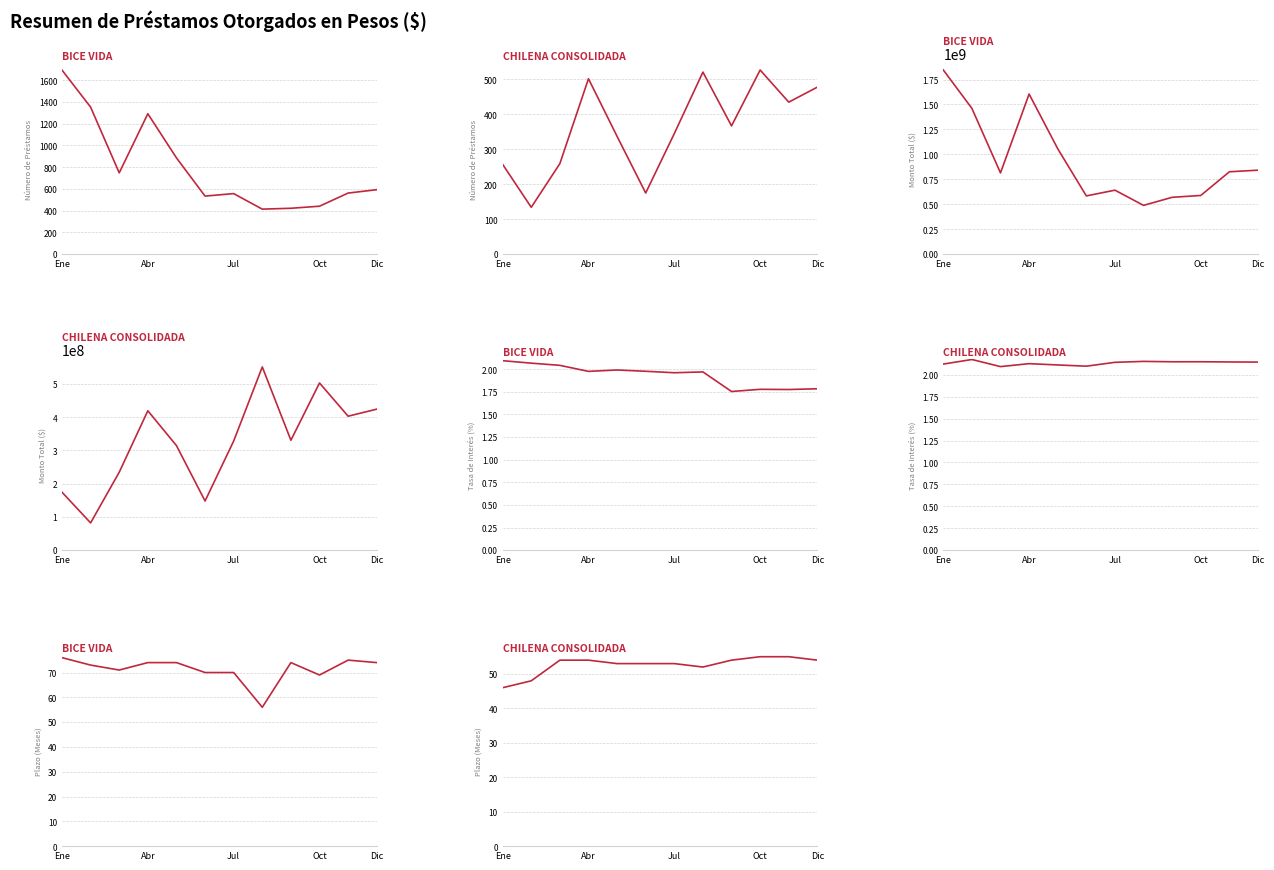

The BICE VIDA series shows 49 at Dic. True or false?

False